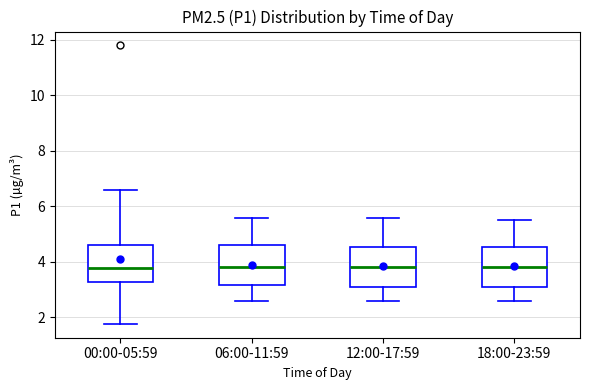

Where is the lower edge of the box for 12:00-17:59 on the y-axis? The values are not printed on the chart, so give them approximately, as read against the axis.

3.2